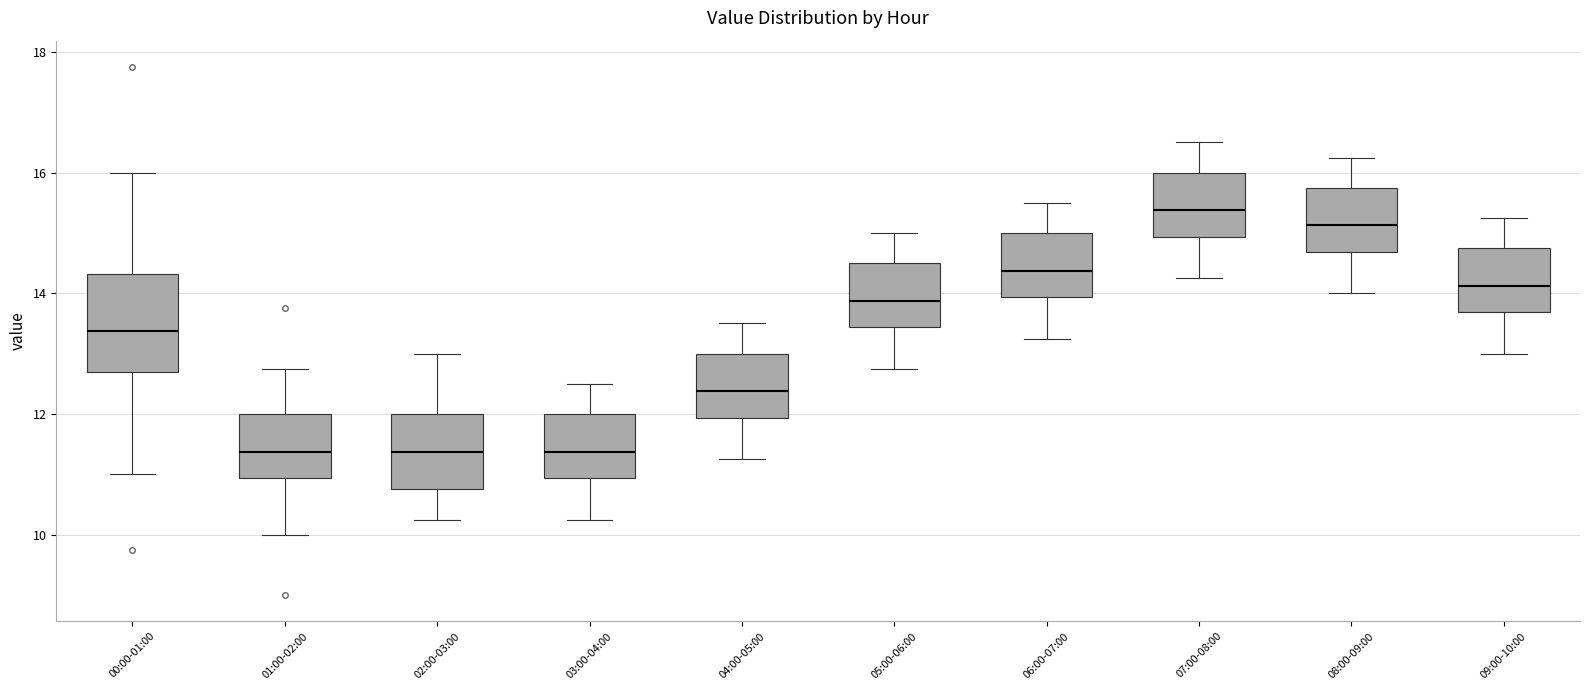

Which box is the tallest, from its lower edge to its upper edge?

00:00-01:00